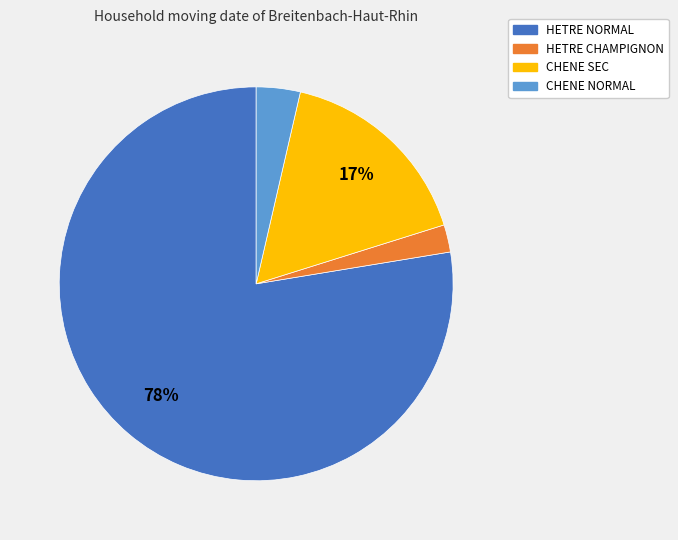

To the nearest percent, what is the average slice percentage?

25%